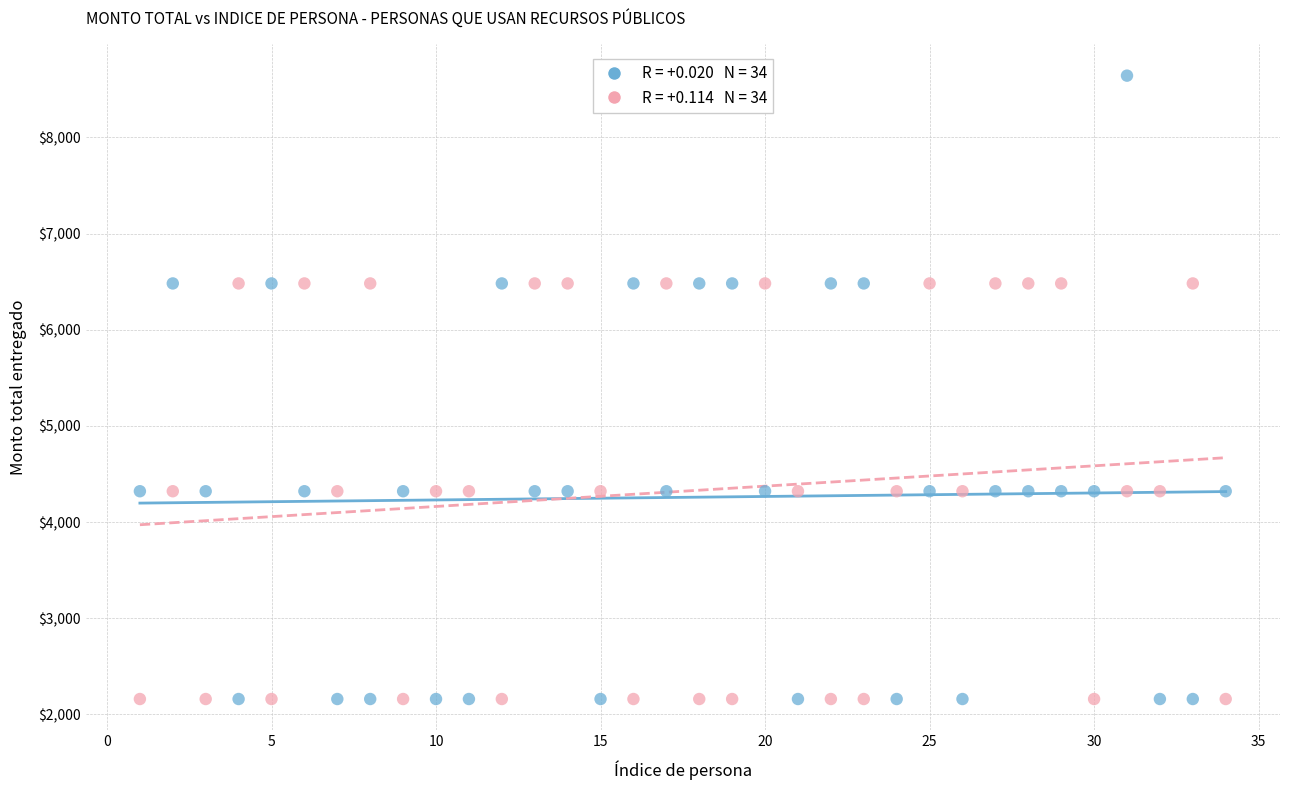

Across all data points, what is the range of X values (max minus min)?

33.0